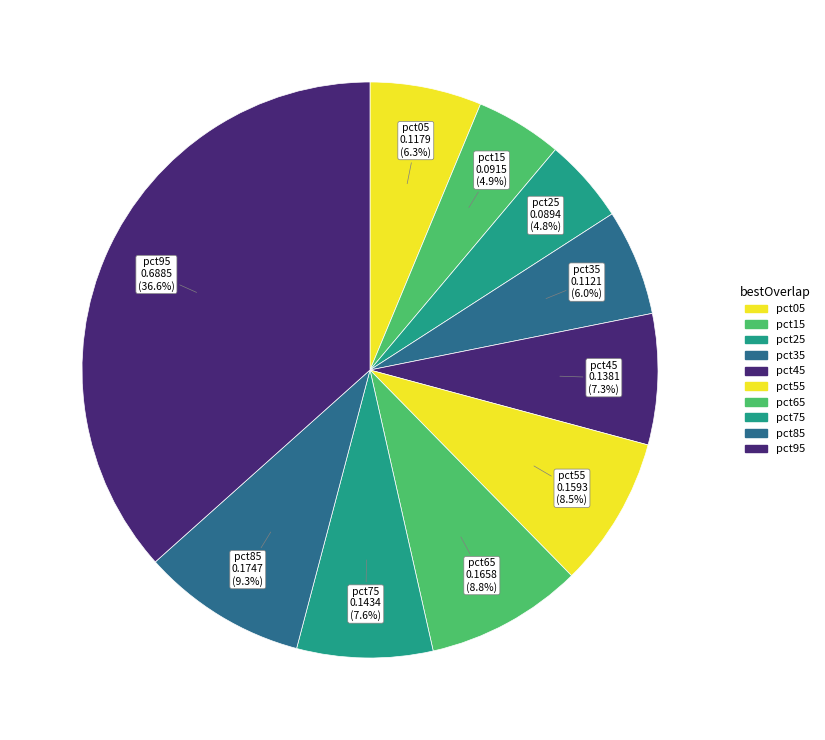

Combined, what portion of the pie is pct25 and pct75?

12.4%